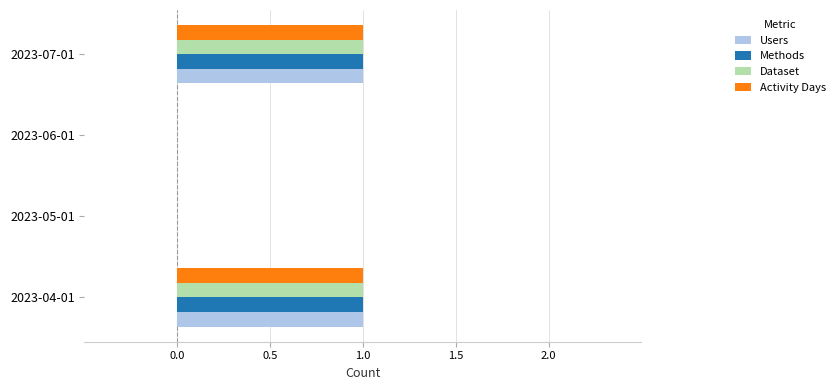

True or false: Users has a value of 0 at 2023-06-01.

True